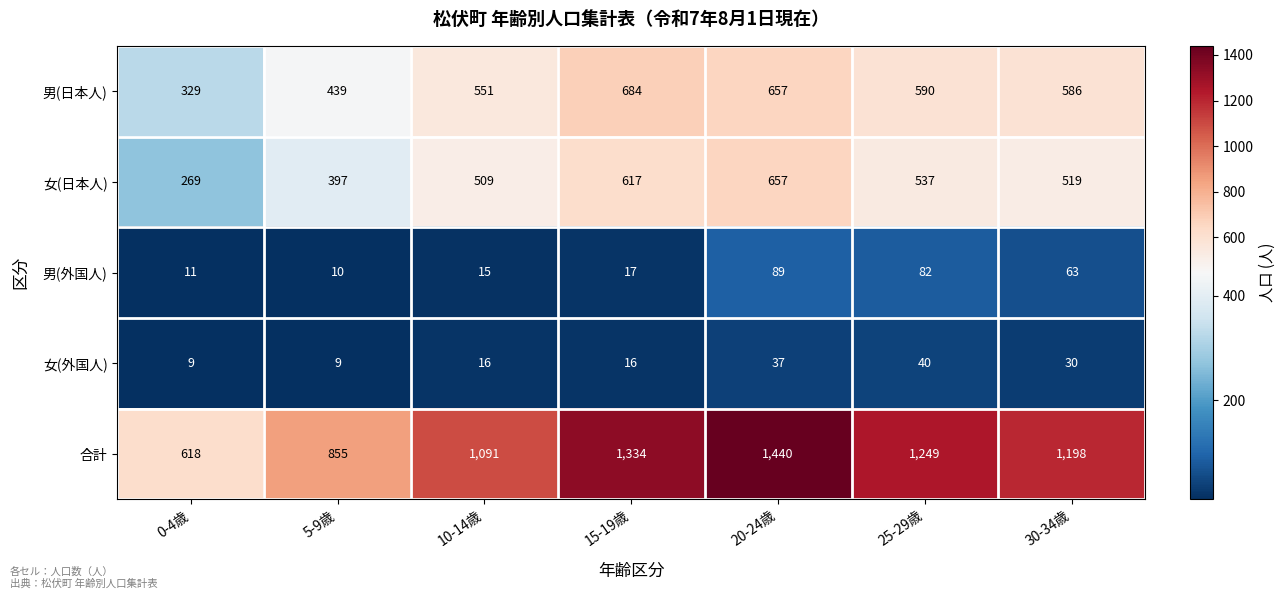

What is the smallest value displayed?

9